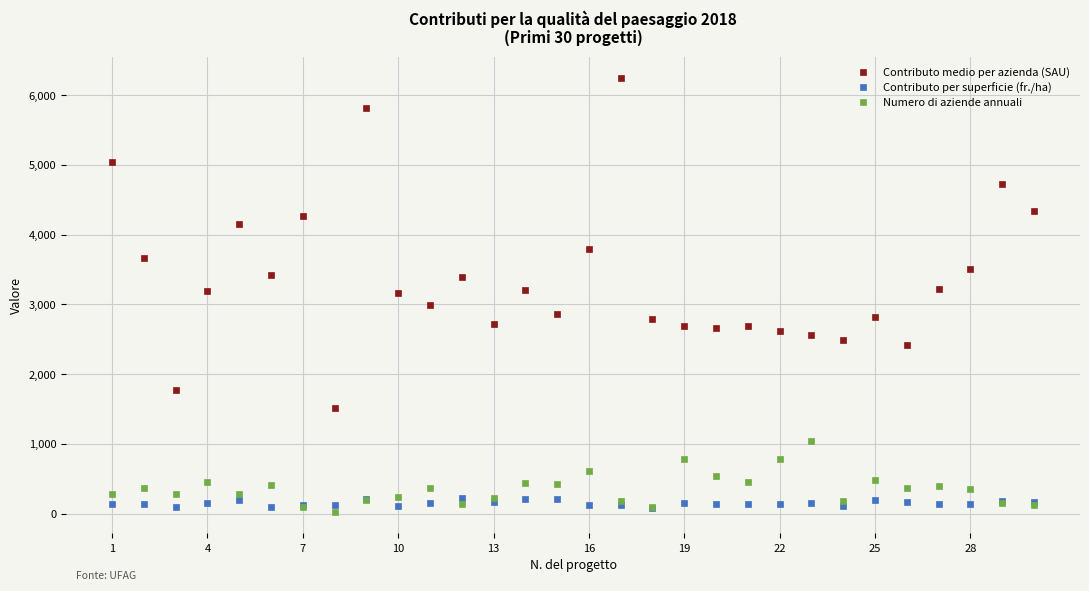

Rank the series by their maximum value, from lowest to highest.

Contributo per superficie (fr./ha), Numero di aziende annuali, Contributo medio per azienda (SAU)